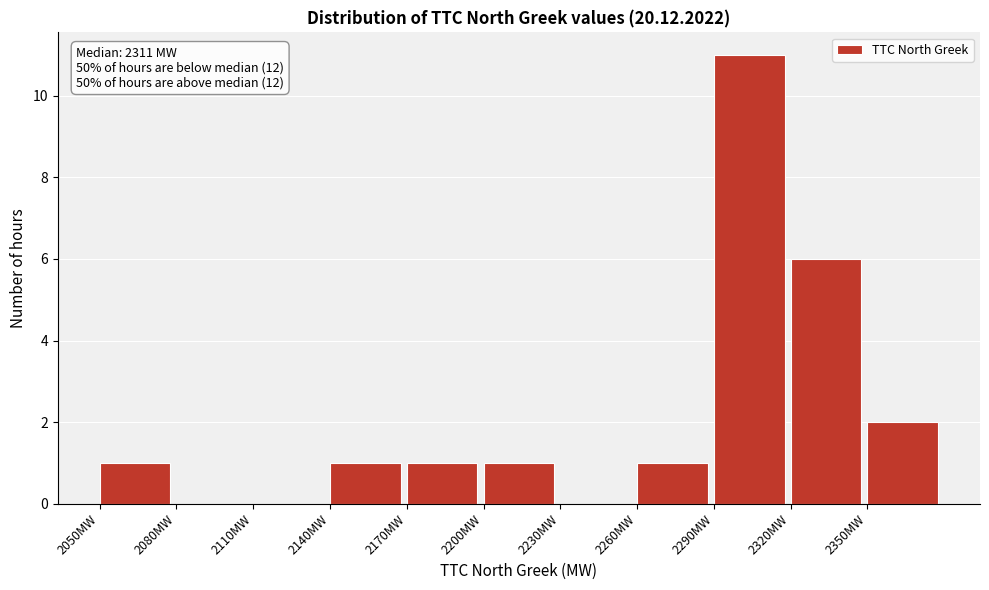

Over which range of the x-axis is the bar tallest?

2290 to 2320